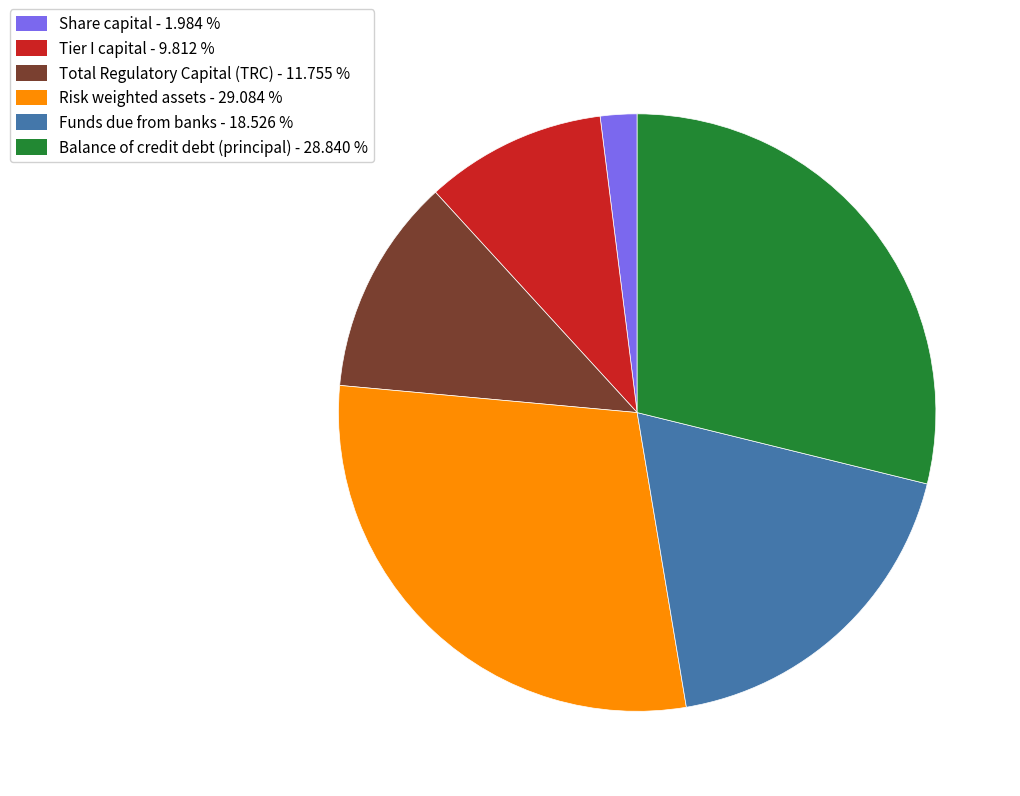

What is the ratio of the value at Balance of credit debt (principal) - 28.840 % to the value at Total Regulatory Capital (TRC) - 11.755 %?

2.5